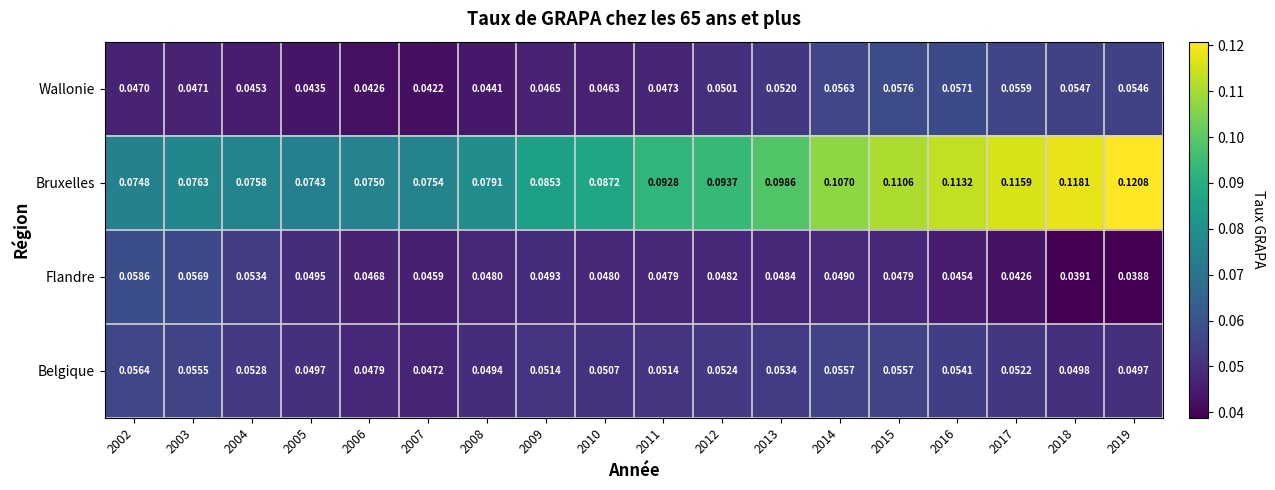

Which category has the lowest value across all series?

2019